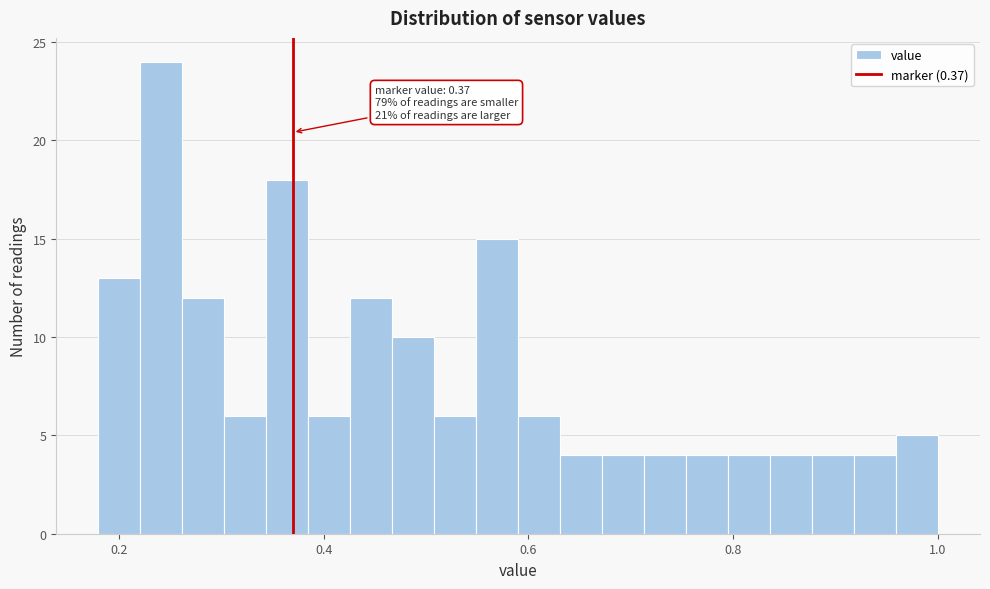

Around what value on the x-axis is the tallest bar? Give the approximate position of its centre, as read against the axis.

0.24